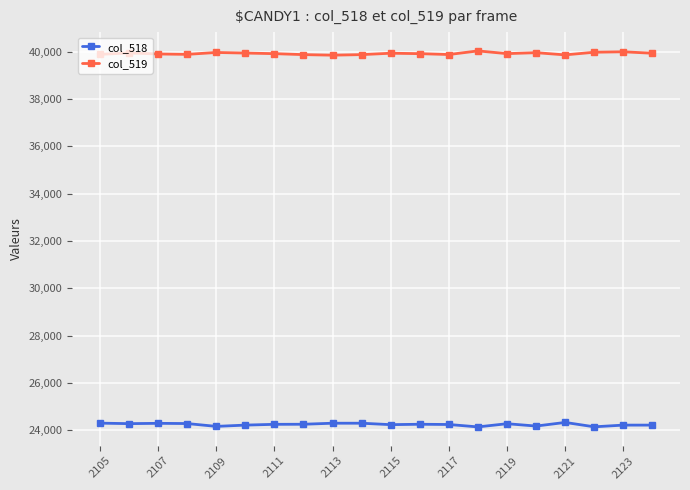

What is the difference between the maximum and minimum values in the col_518 series?

189